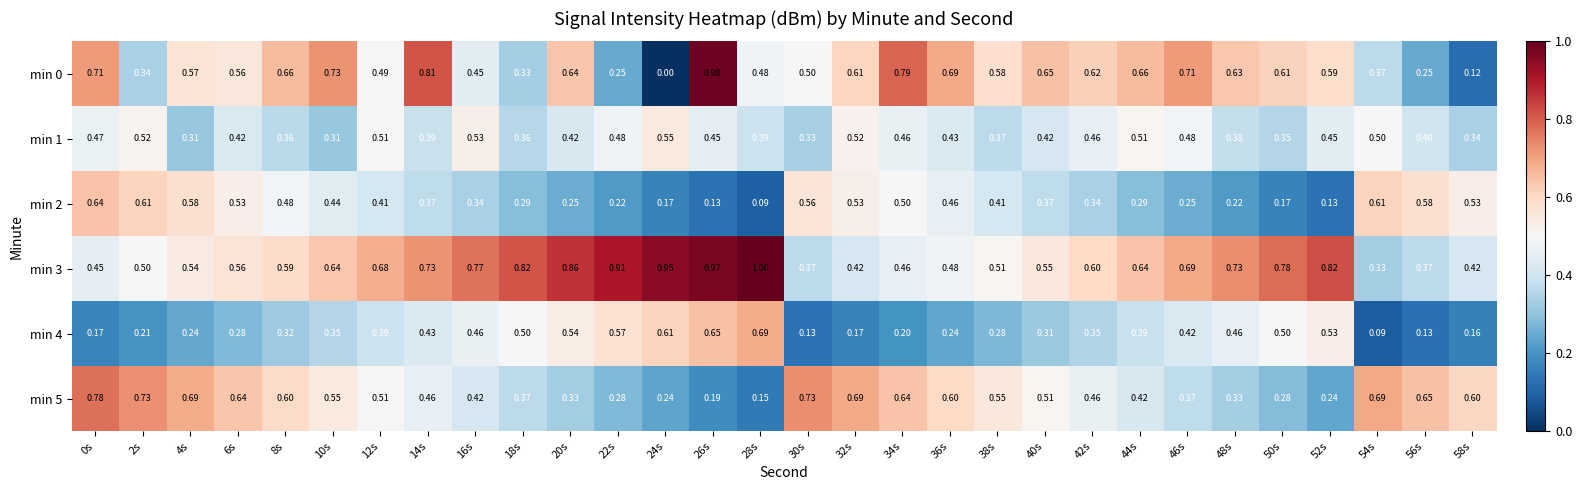

Is the value of min 5 at 34s greater than the value of min 0 at 8s?

No